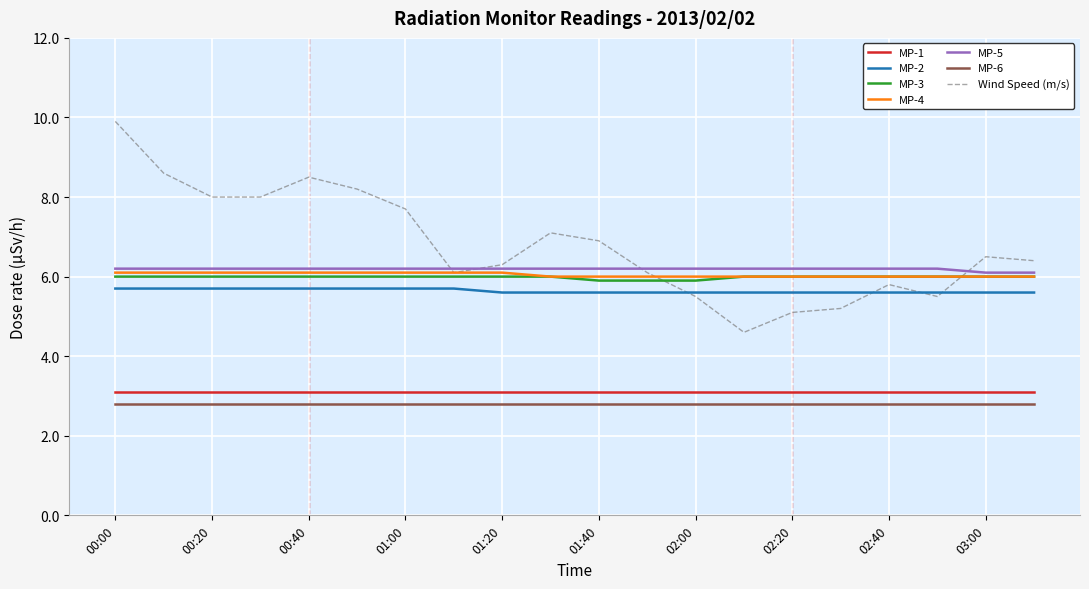

What is the minimum value shown in the chart?

2.8